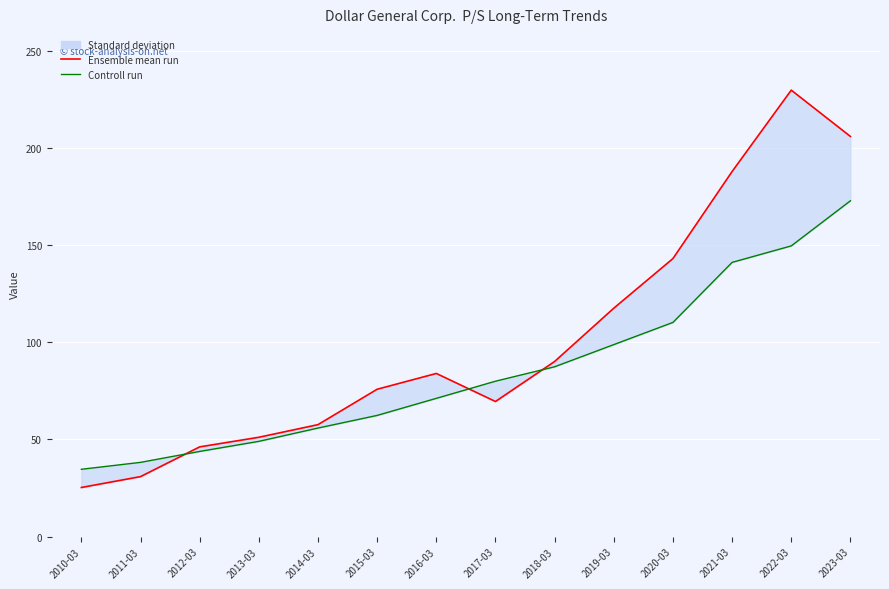

True or false: Ensemble mean run and Controll run cross at least once.

True